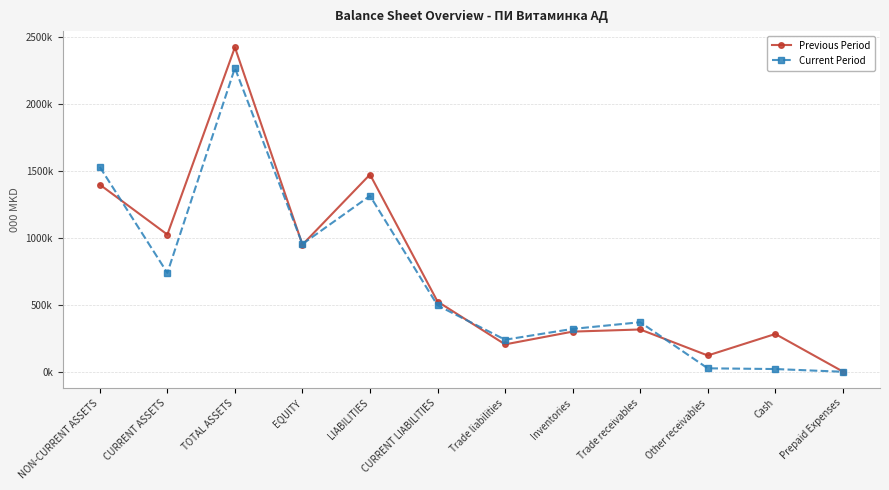

True or false: Current Period and Previous Period cross at least once.

True